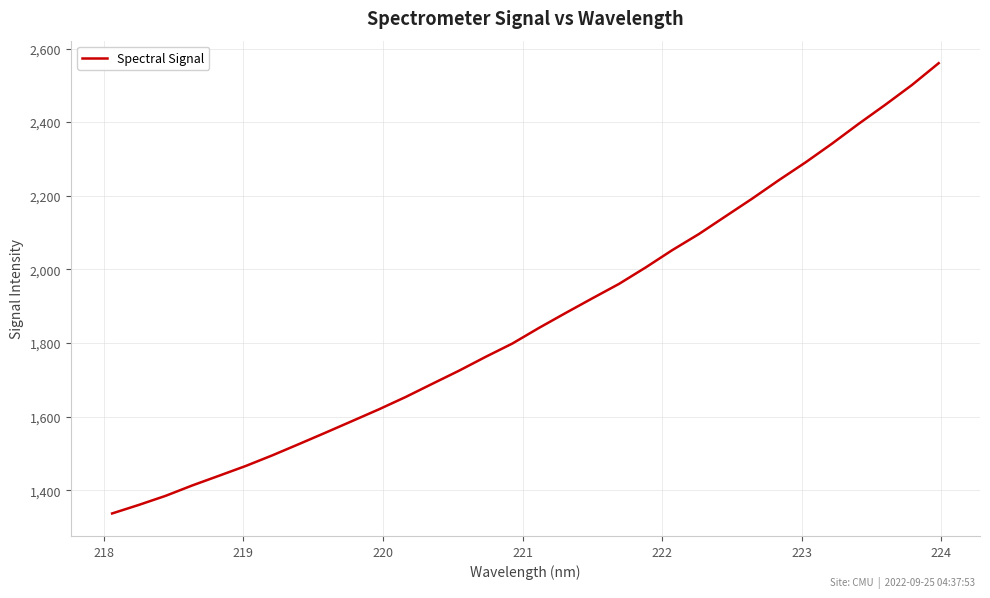

What is the minimum value shown in the chart?

1336.9